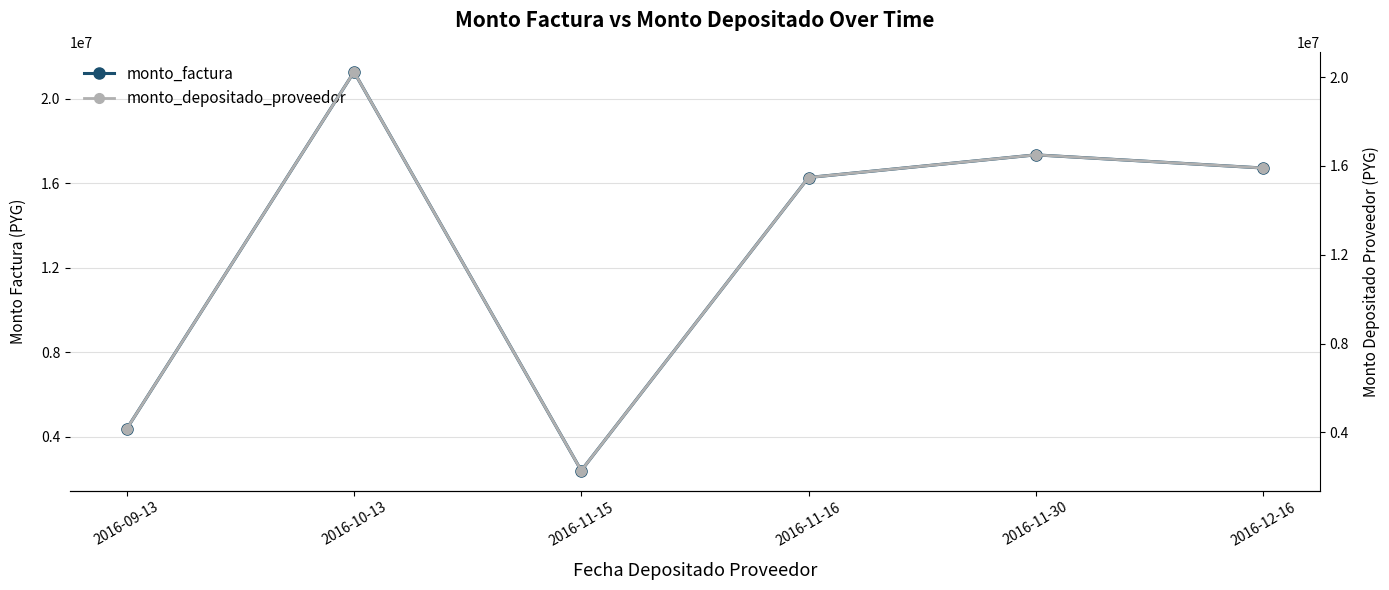

True or false: monto_factura and monto_depositado_proveedor intersect in this chart.

False